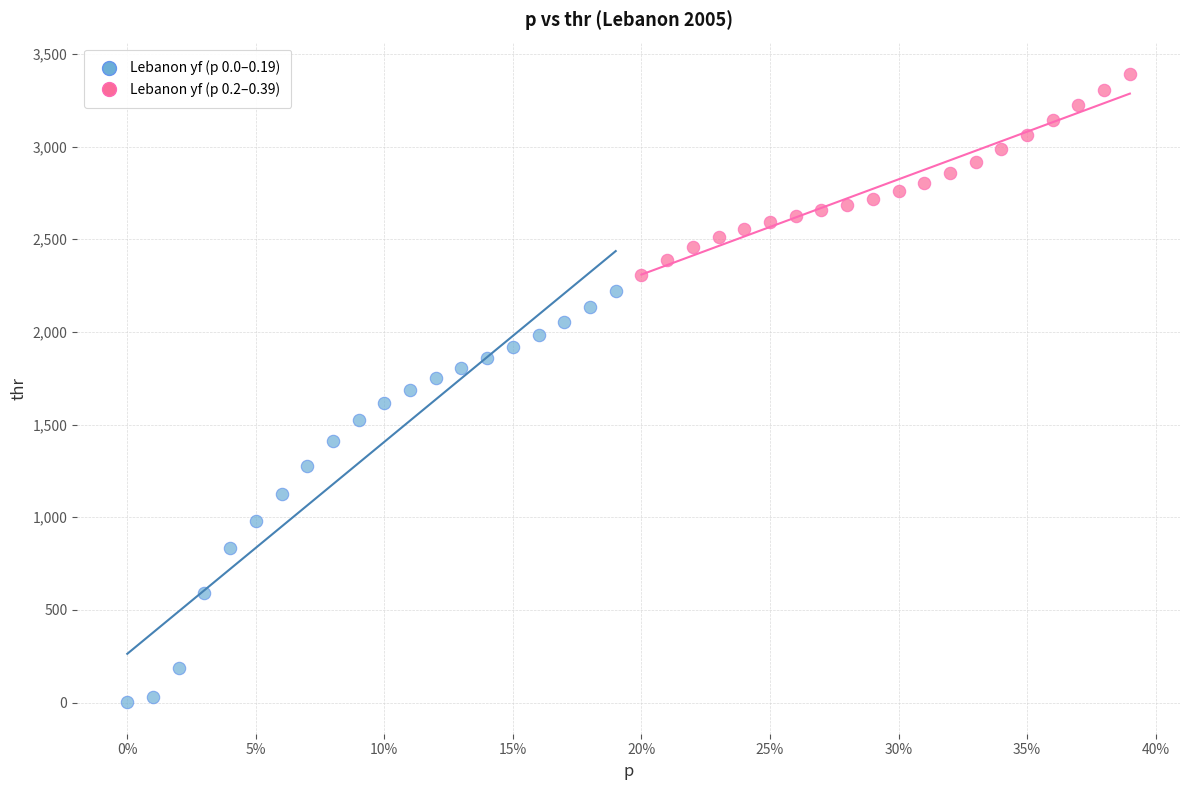

Which series has the widest spread of Y values?

Lebanon yf (p 0.0–0.19)